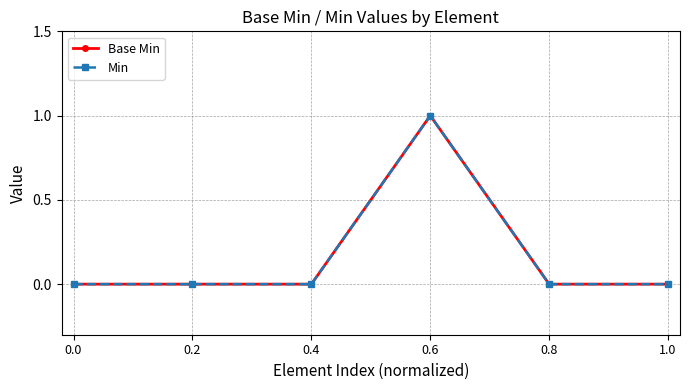

Reading left to right, what are all the values shown in this chart?

Base Min: 0	0	0	1	0	0
Min: 0	0	0	1	0	0